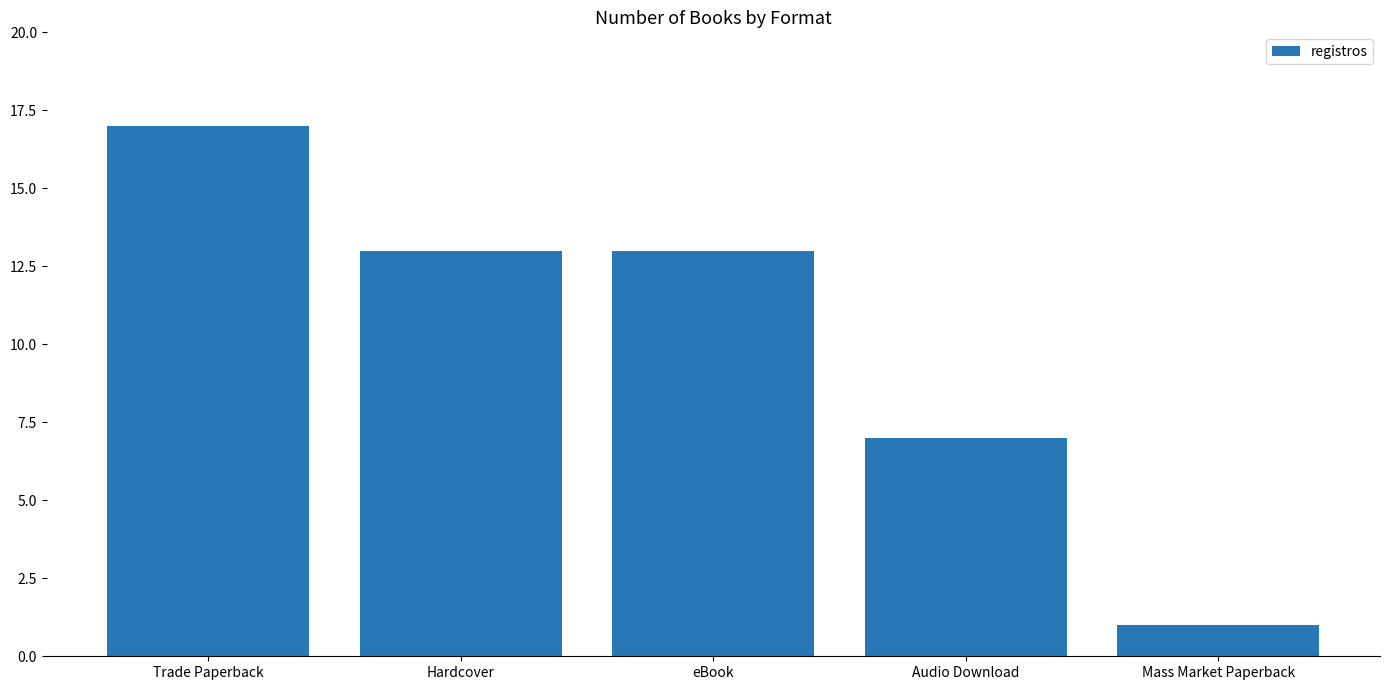

Does the chart contain stacked bars?

No